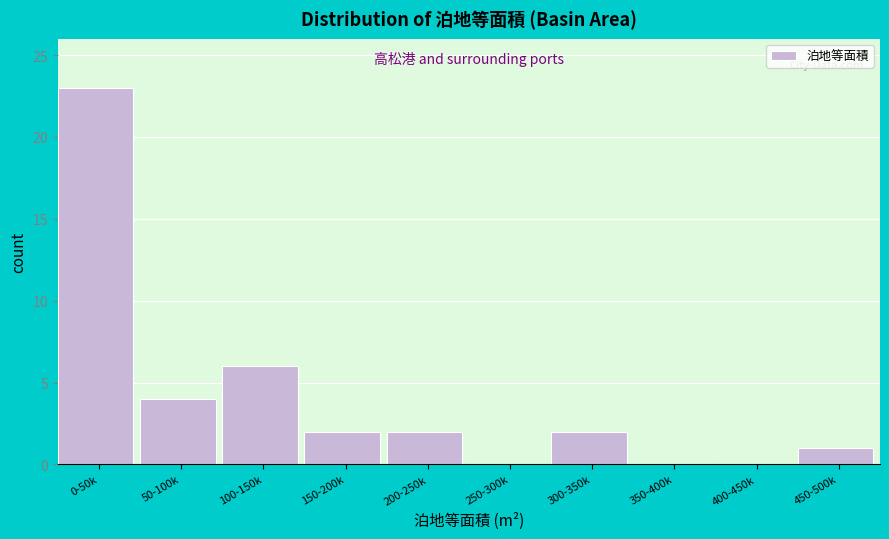

Reading left to right, extract all data points from this chart.

0-50k=23	50-100k=4	100-150k=6	150-200k=2	200-250k=2	250-300k=0	300-350k=2	350-400k=0	400-450k=0	450-500k=1